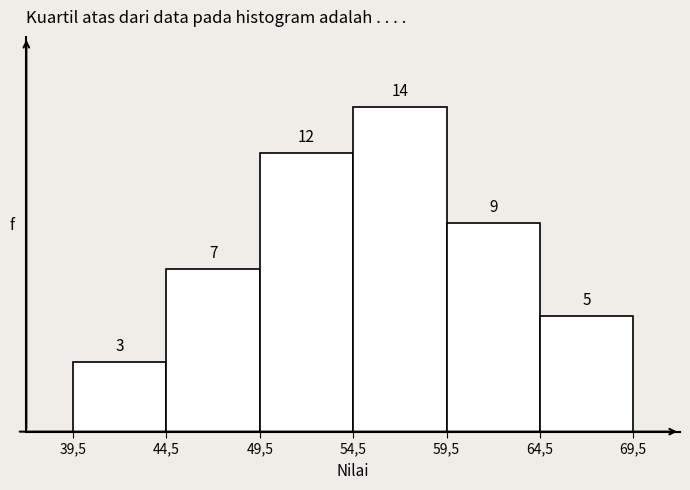

Reading left to right, transcribe all the data shown in this chart.

39,5=3	44,5=7	49,5=12	54,5=14	59,5=9	64,5=5